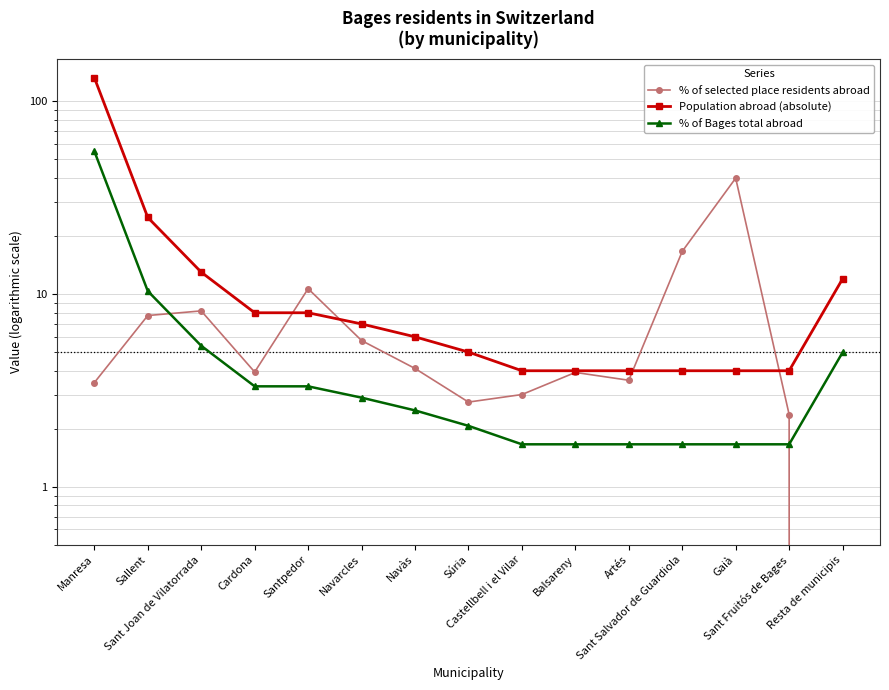

What is the highest value of the Population abroad (absolute) series?

133.0